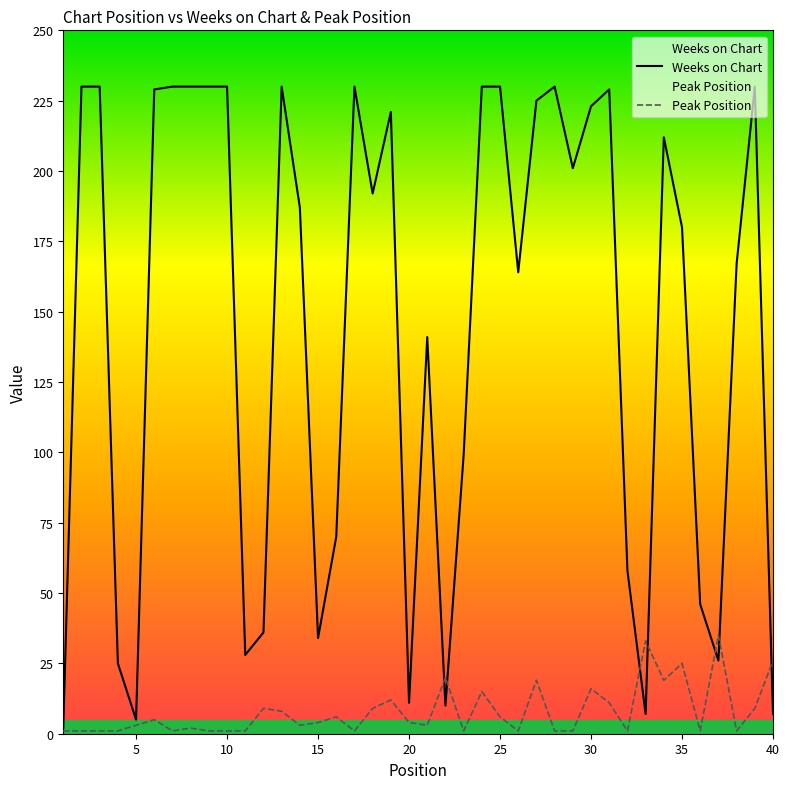

Reading right to left, transcribe all the data shown in this chart.

Weeks on Chart: 40=7	39=230	38=167	37=26	36=46	35=180	34=212	33=7	32=58	31=229	30=223	29=201	28=230	27=225	26=164	25=230	24=230	23=99	22=10	21=141	20=11	19=221	18=192	17=230	16=70	15=34	14=187	13=230	12=36	11=28	10=230	9=230	8=230	7=230	6=229	5=5	4=25	3=230	2=230	1=2
Peak Position: 40=26	39=9	38=1	37=35	36=1	35=25	34=19	33=33	32=1	31=11	30=16	29=1	28=1	27=19	26=1	25=6	24=15	23=1	22=20	21=3	20=4	19=12	18=9	17=1	16=6	15=4	14=3	13=8	12=9	11=1	10=1	9=1	8=2	7=1	6=5	5=3	4=1	3=1	2=1	1=1